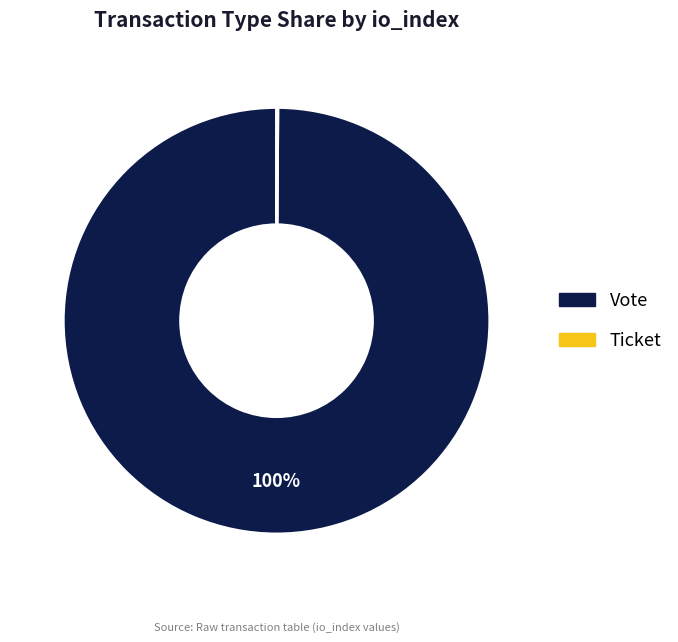

To the nearest percent, what is the average slice percentage?

50%